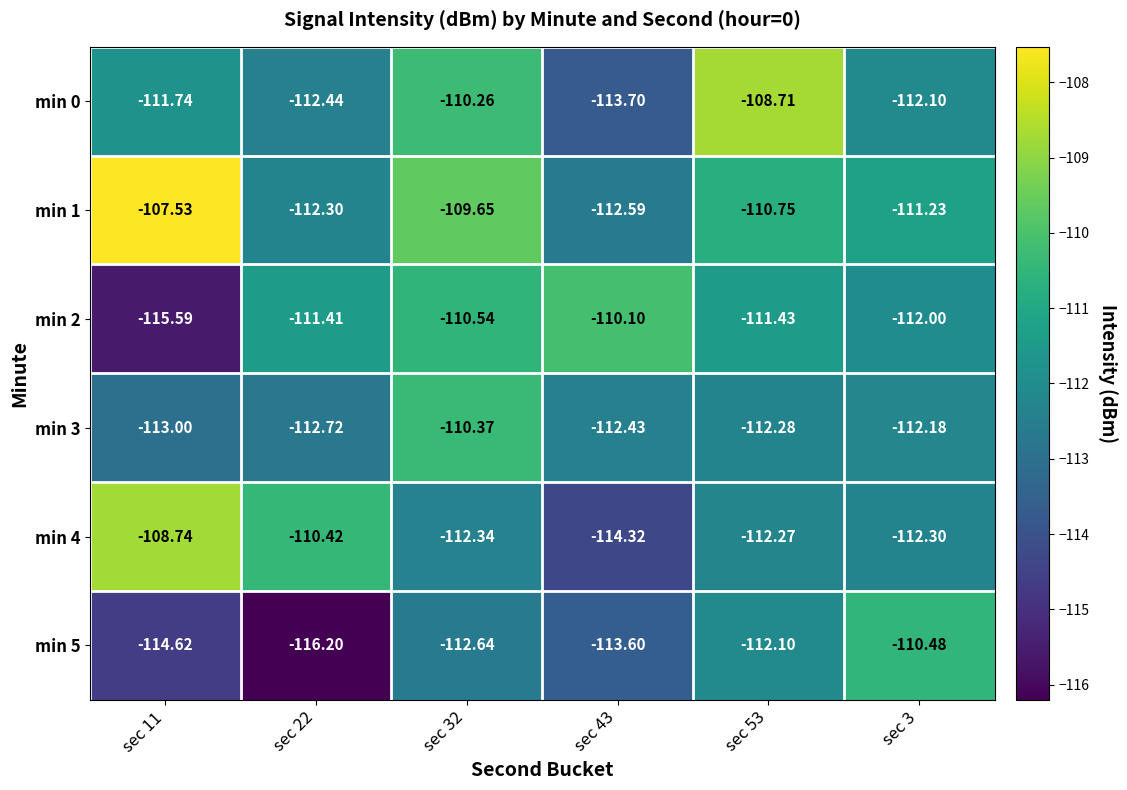

Is the value of min 2 at sec 11 greater than the value of min 5 at sec 3?

No